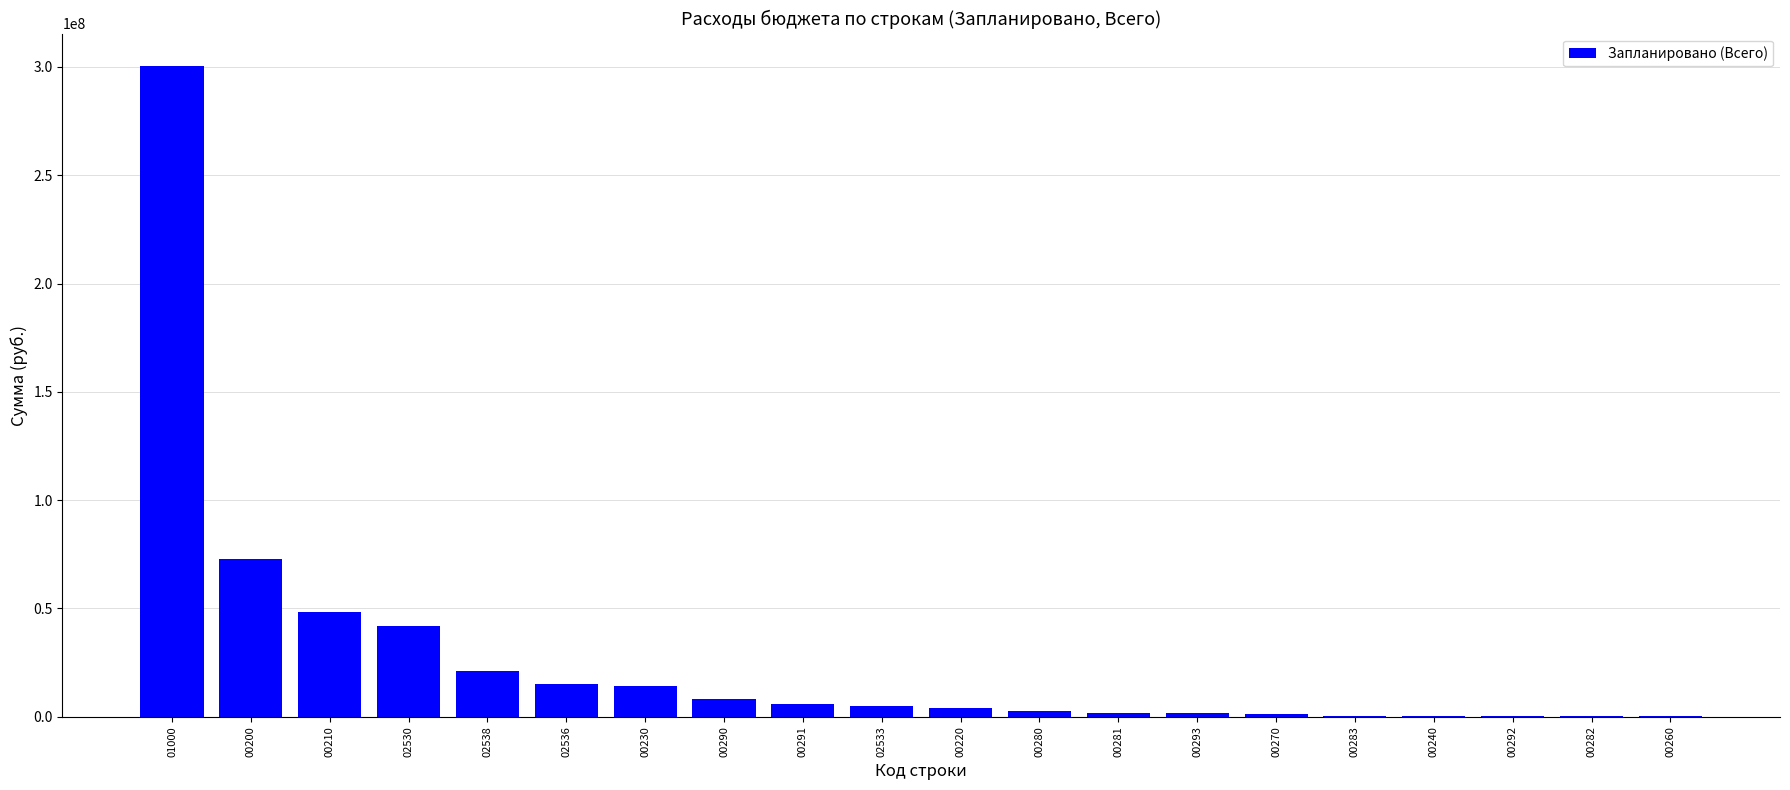

What is the maximum value shown in the chart?

300373300